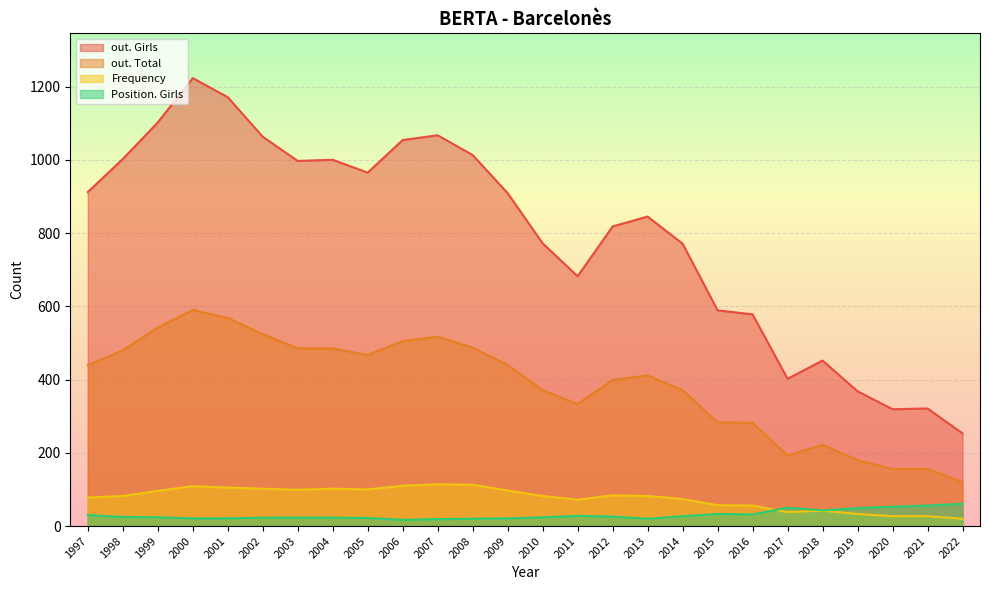

Rank the categories by Frequency value from highest to lowest.

2007, 2008, 2006, 2000, 2001, 2004, 2002, 2005, 2003, 2009, 1999, 2012, 2013, 2010, 1998, 1997, 2014, 2011, 2015, 2016, 2018, 2017, 2019, 2021, 2020, 2022